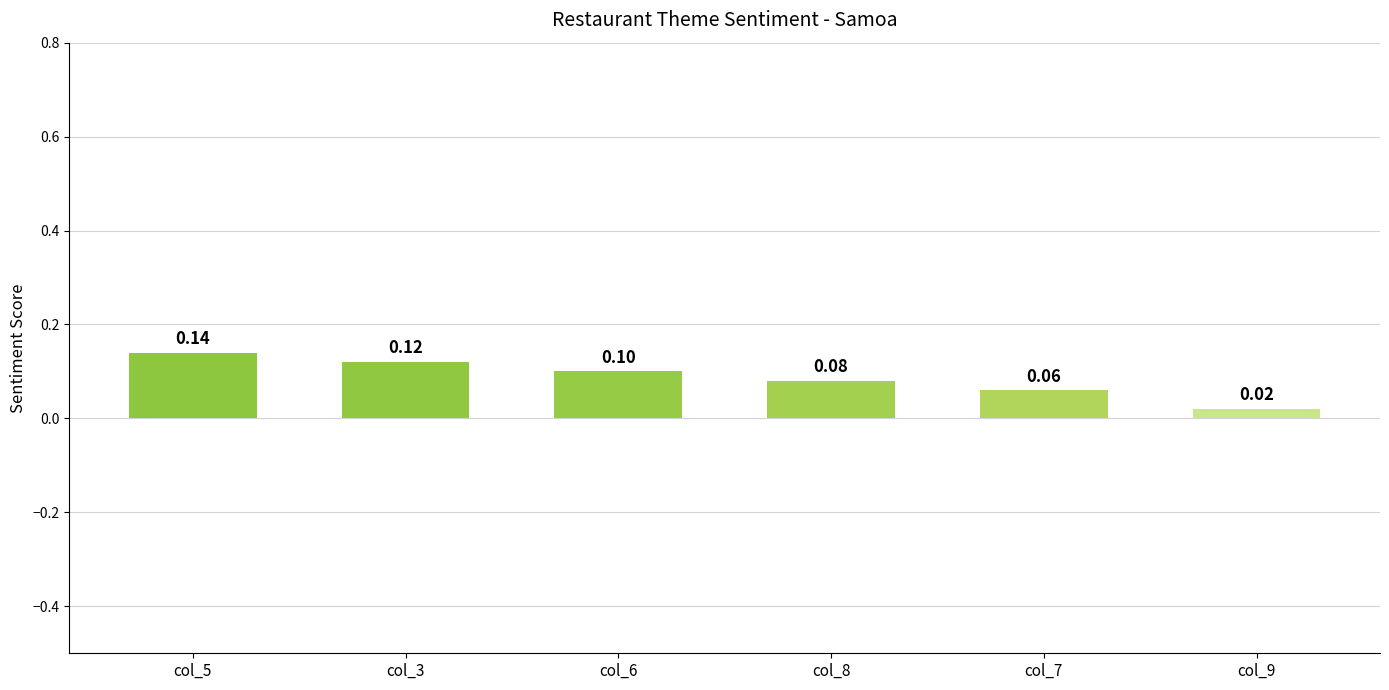

How many bars are there in total?

6